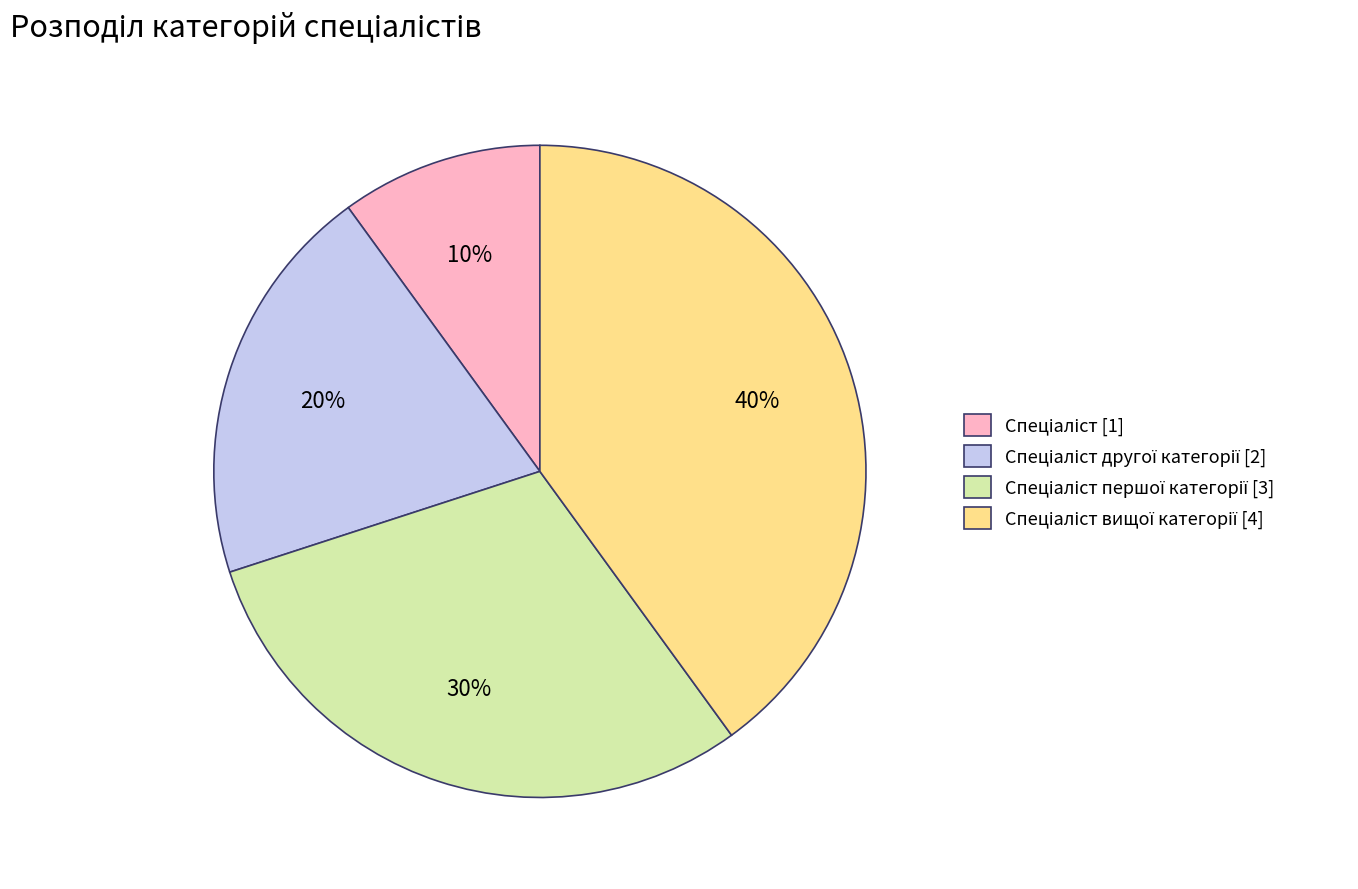

Does any single category account for the majority?

No